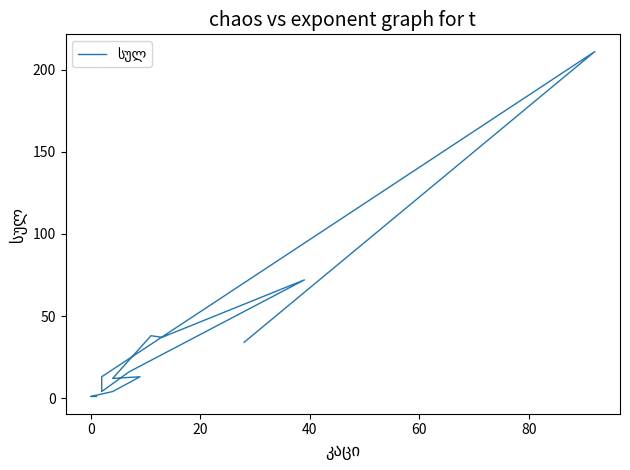

How many lines are shown in the chart?

1